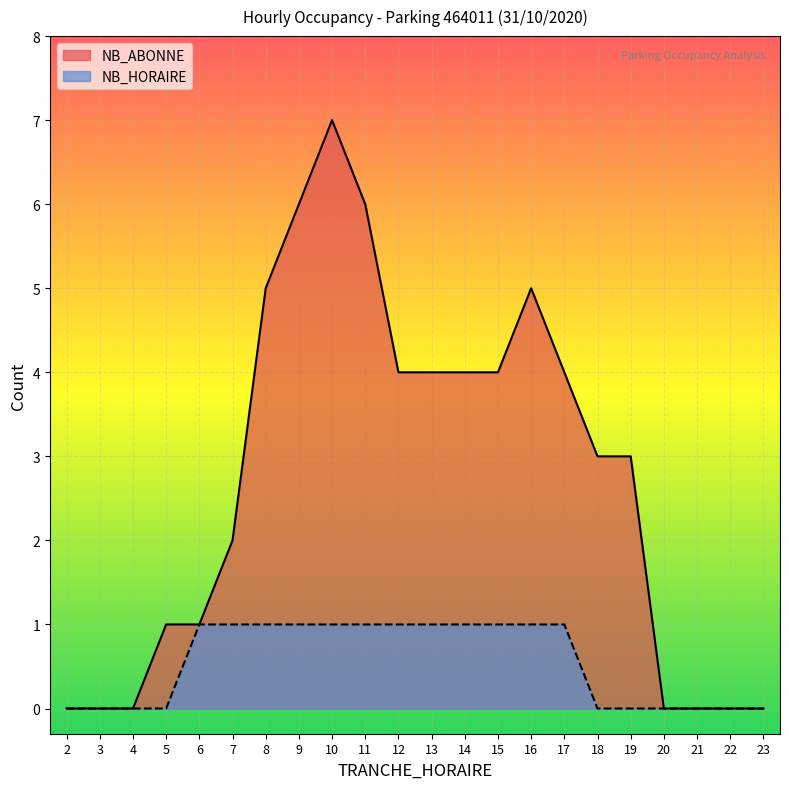

Between 6 and 17, which series saw the biggest shift?

NB_ABONNE